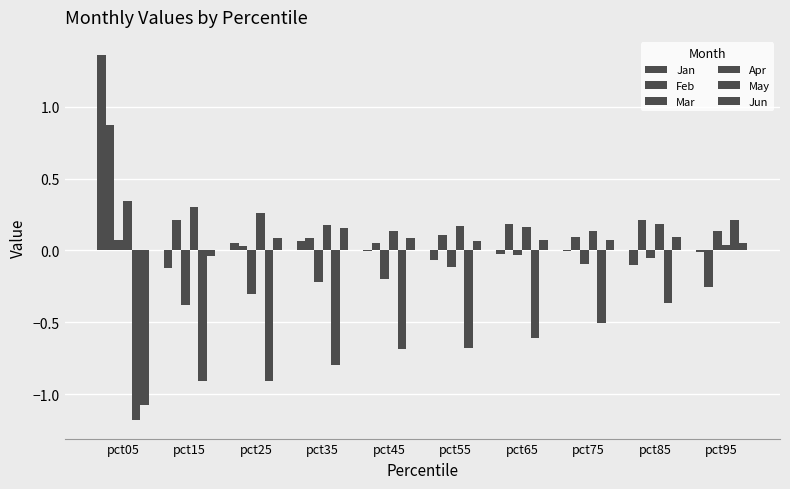

True or false: Apr has a value of 0.2 at pct45.

False